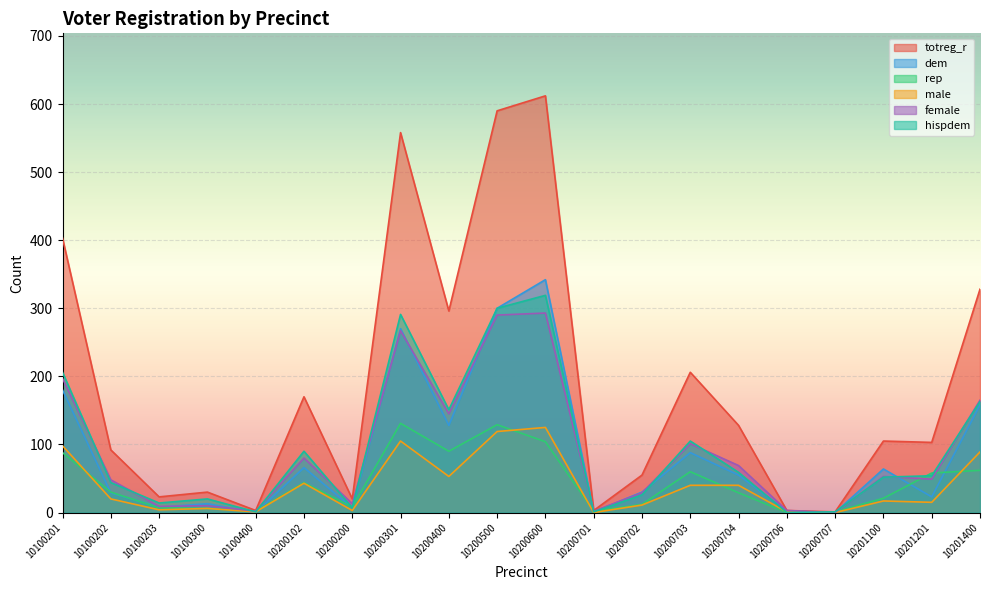

Where is the first local maximum for dem?

10100300